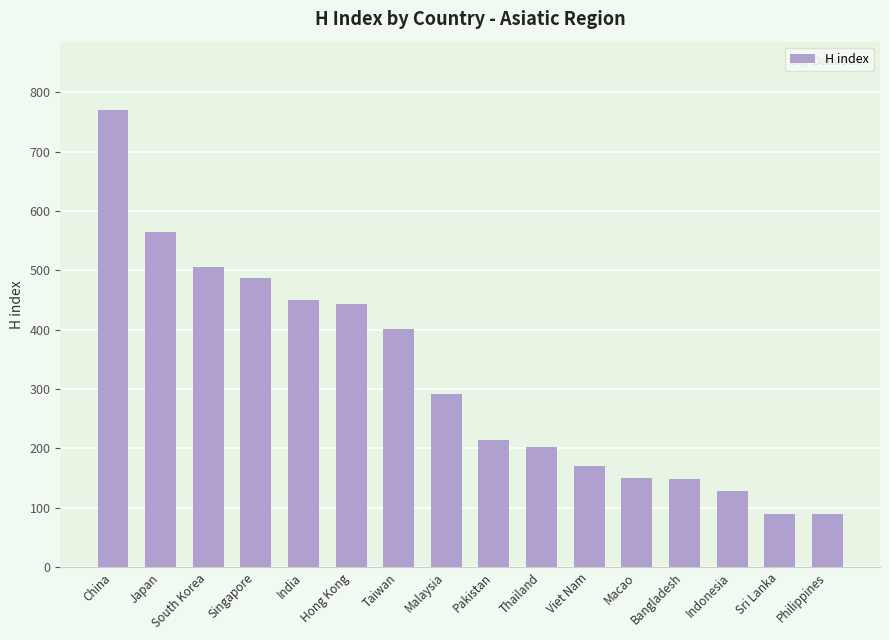

How many bars are there in total?

16